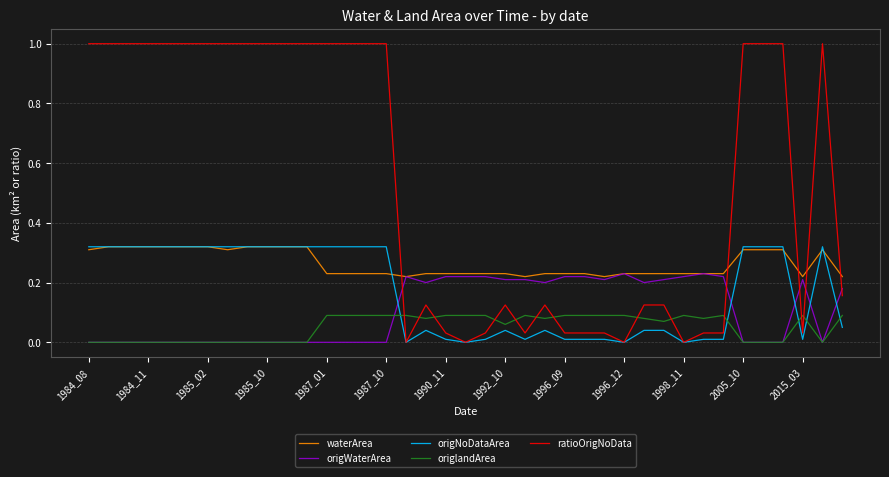

How many intersections are there between ratioOrigNoData and origWaterArea?

5